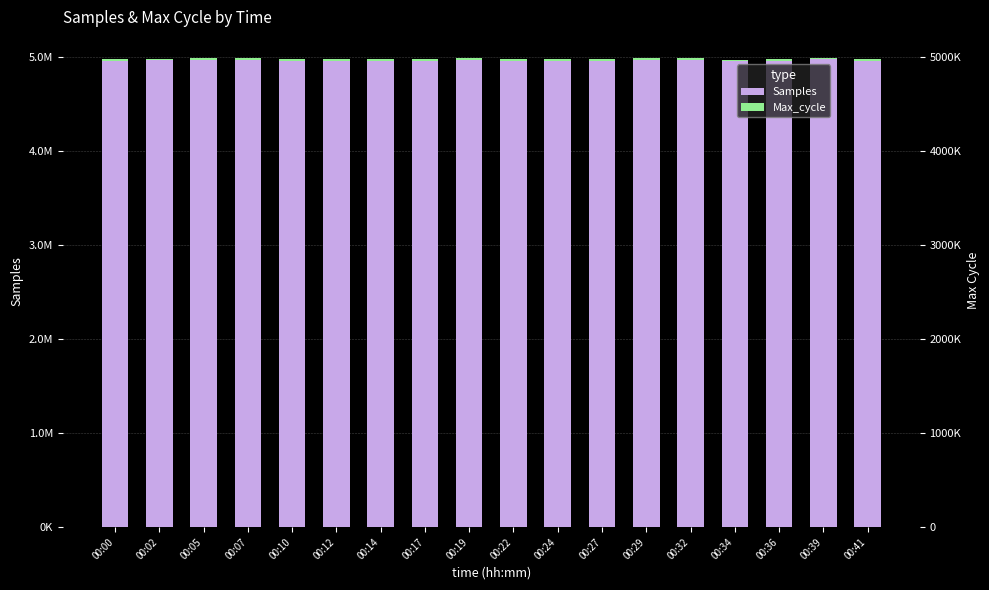

Rank the series by their maximum value, from highest to lowest.

Samples, Max_cycle